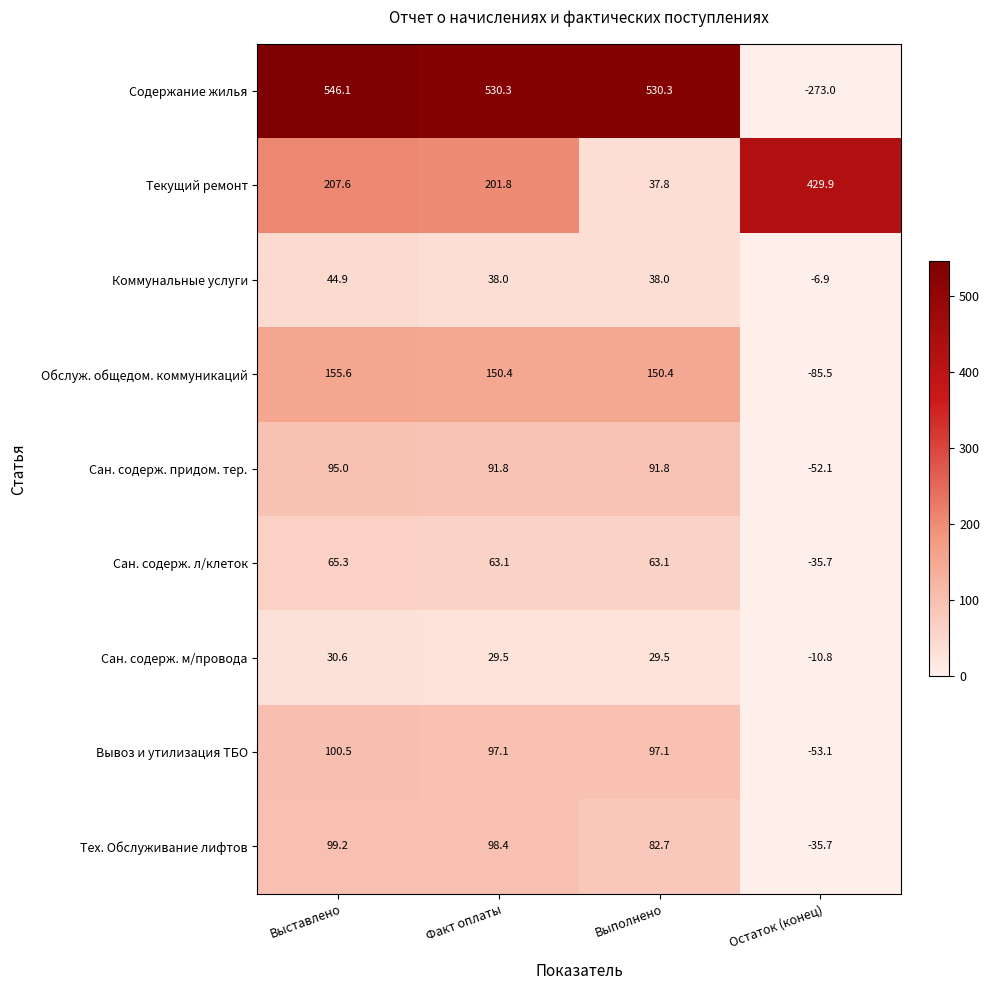

Rank the series at Выставлено from lowest to highest value.

Сан. содерж. м/провода, Коммунальные услуги, Сан. содерж. л/клеток, Сан. содерж. придом. тер., Тех. Обслуживание лифтов, Вывоз и утилизация ТБО, Обслуж. общедом. коммуникаций, Текущий ремонт, Содержание жилья